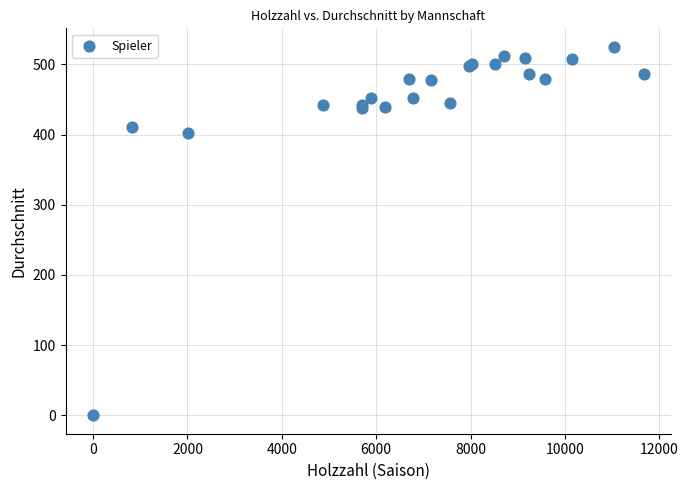

What Y value in the scatter plot is closest to 262?

402.8